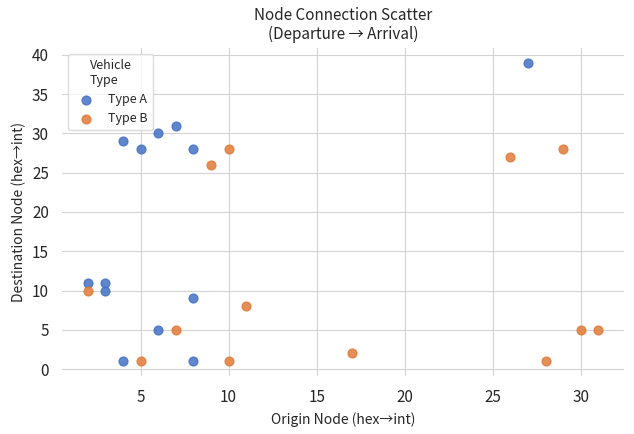

Which series has the largest Y range (max minus min)?

Type A